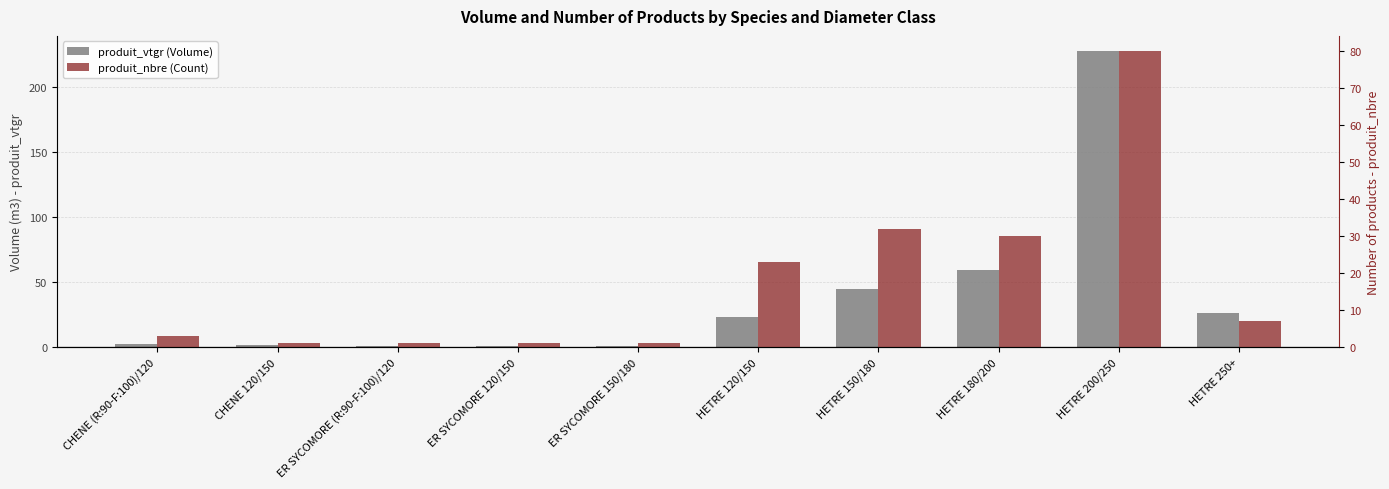

At which category is the sum across all series the highest?

HETRE 200/250